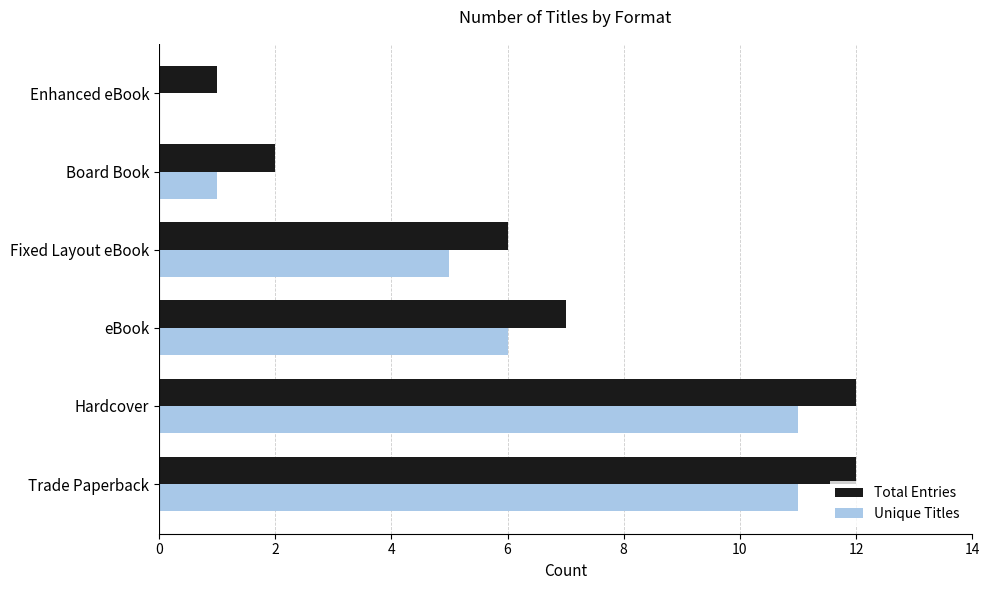

Read the Total Entries value at Fixed Layout eBook.

6